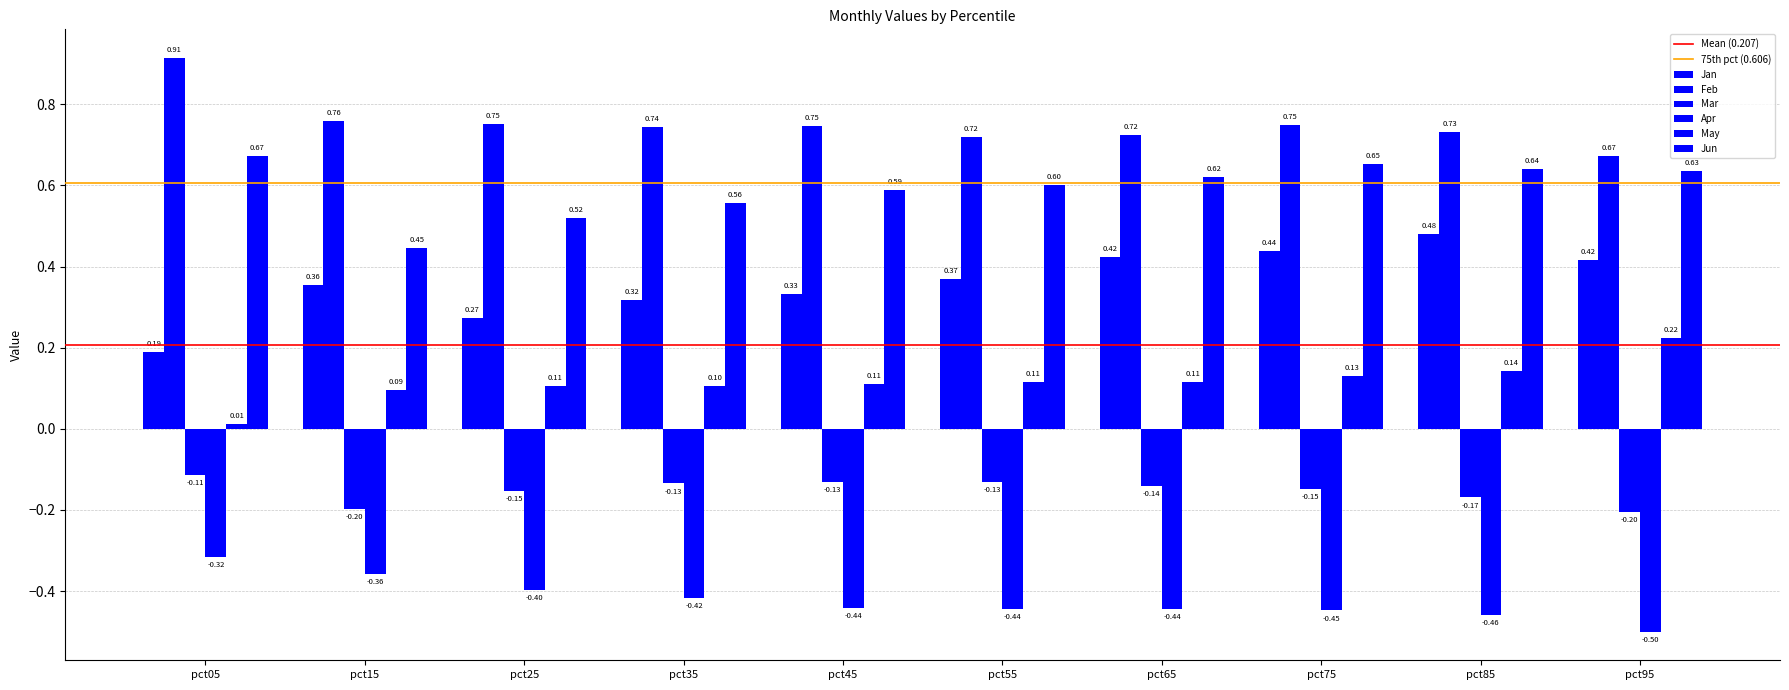

Reading left to right, what are all the values shown in this chart?

Jan: pct05=0.2	pct15=0.4	pct25=0.3	pct35=0.3	pct45=0.3	pct55=0.4	pct65=0.4	pct75=0.4	pct85=0.5	pct95=0.4
Feb: pct05=0.9	pct15=0.8	pct25=0.8	pct35=0.7	pct45=0.7	pct55=0.7	pct65=0.7	pct75=0.7	pct85=0.7	pct95=0.7
Mar: pct05=-0.1	pct15=-0.2	pct25=-0.2	pct35=-0.1	pct45=-0.1	pct55=-0.1	pct65=-0.1	pct75=-0.1	pct85=-0.2	pct95=-0.2
Apr: pct05=-0.3	pct15=-0.4	pct25=-0.4	pct35=-0.4	pct45=-0.4	pct55=-0.4	pct65=-0.4	pct75=-0.4	pct85=-0.5	pct95=-0.5
May: pct05=0.0	pct15=0.1	pct25=0.1	pct35=0.1	pct45=0.1	pct55=0.1	pct65=0.1	pct75=0.1	pct85=0.1	pct95=0.2
Jun: pct05=0.7	pct15=0.4	pct25=0.5	pct35=0.6	pct45=0.6	pct55=0.6	pct65=0.6	pct75=0.7	pct85=0.6	pct95=0.6